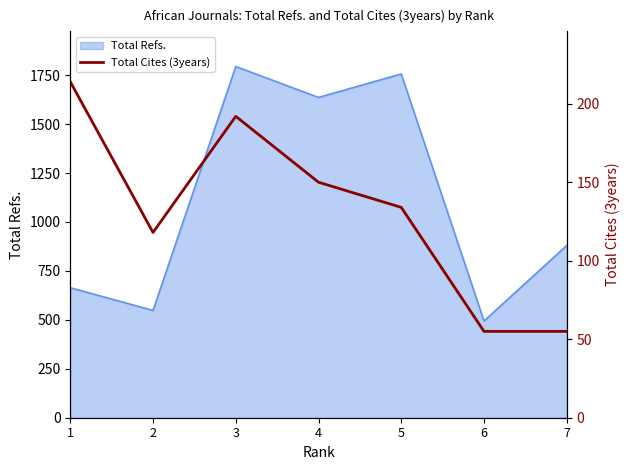

The value of Total Refs. at 5 is 579. True or false?

False